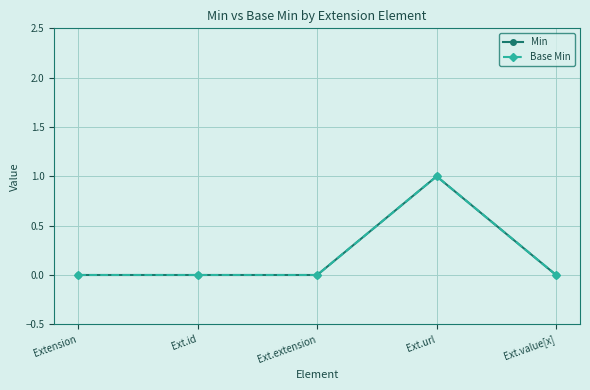

Reading right to left, transcribe all the data shown in this chart.

Min: Ext.value[x]=0	Ext.url=1	Ext.extension=0	Ext.id=0	Extension=0
Base Min: Ext.value[x]=0	Ext.url=1	Ext.extension=0	Ext.id=0	Extension=0